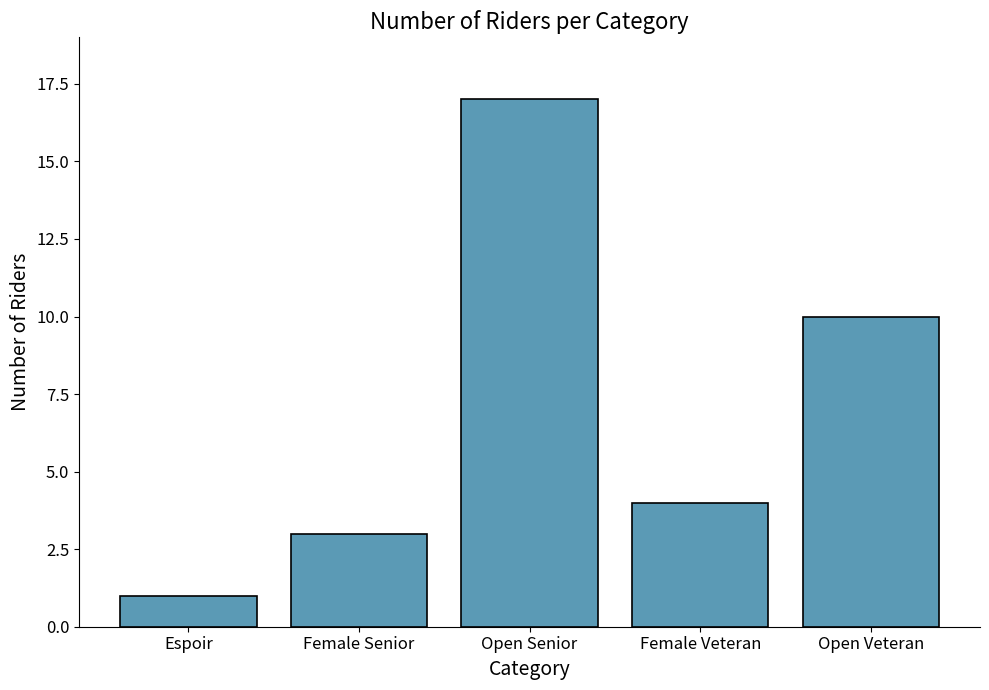

What is the value of the 2nd bar from the left?

3